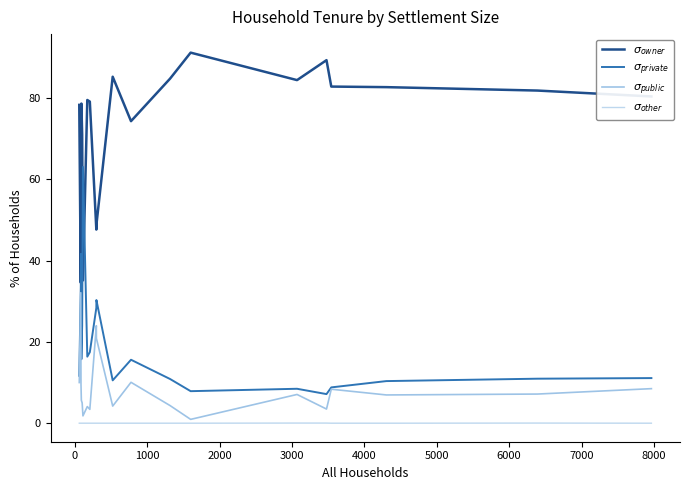

Does the chart have visible grid lines?

No